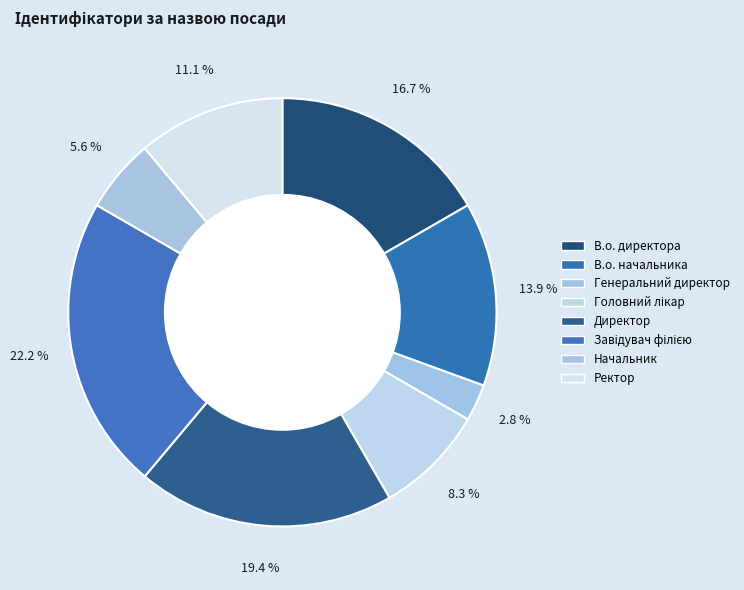

Do В.о. начальника and Начальник together represent more than half of the pie?

No